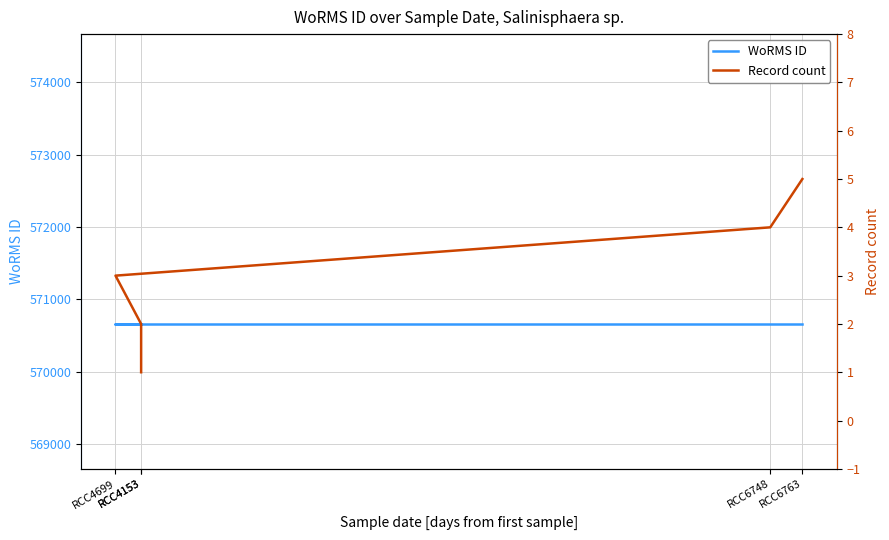

What is the minimum value shown in the chart?

1